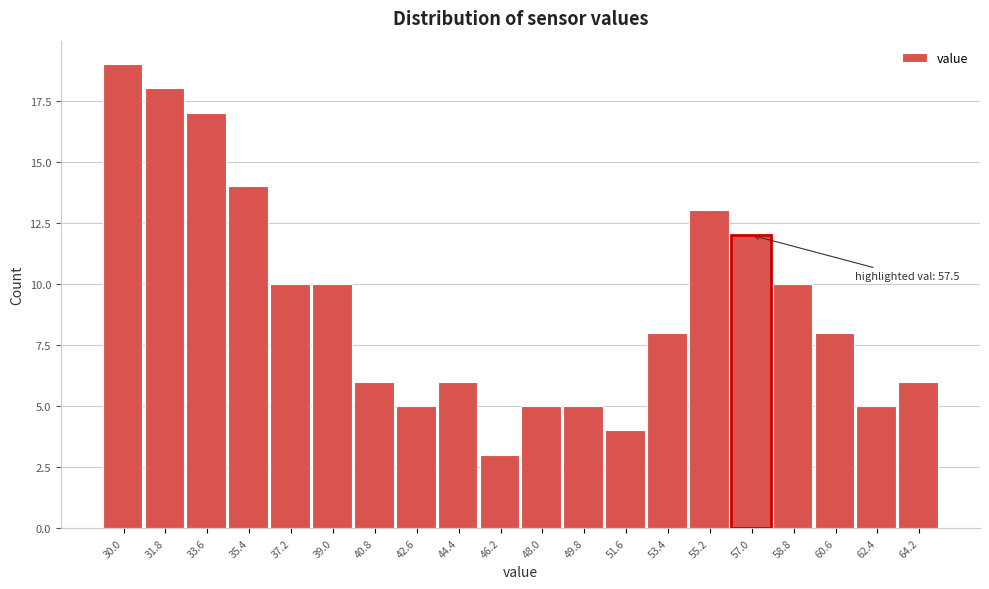

Reading left to right, extract all data points from this chart.

30.0=19	31.8=18	33.6=17	35.4=14	37.2=10	39.0=10	40.8=6	42.6=5	44.4=6	46.2=3	48.0=5	49.8=5	51.6=4	53.4=8	55.2=13	57.0=12	58.8=10	60.6=8	62.4=5	64.2=6